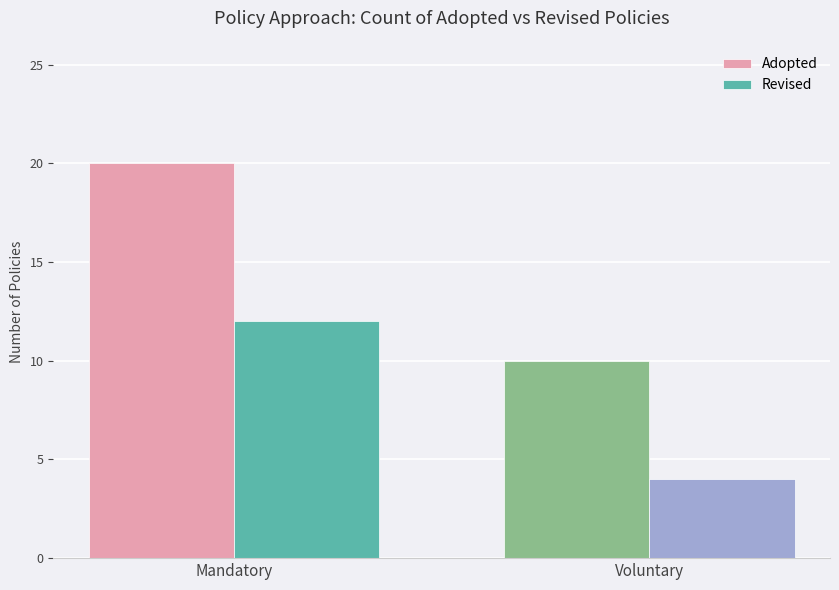

How many values in the Revised series are below 12?

1